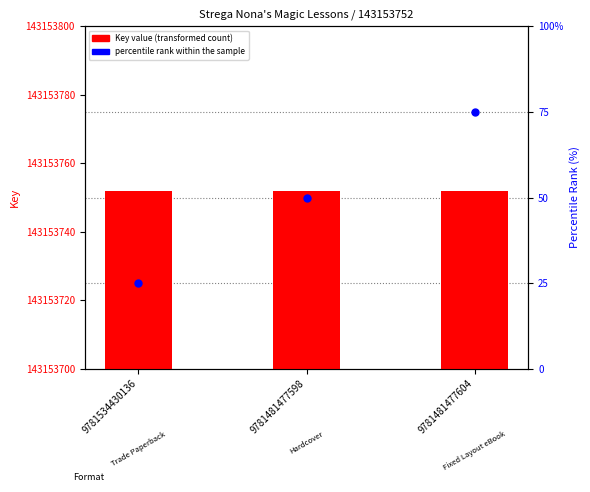

At which category is the sum across all series the highest?

9781481477604